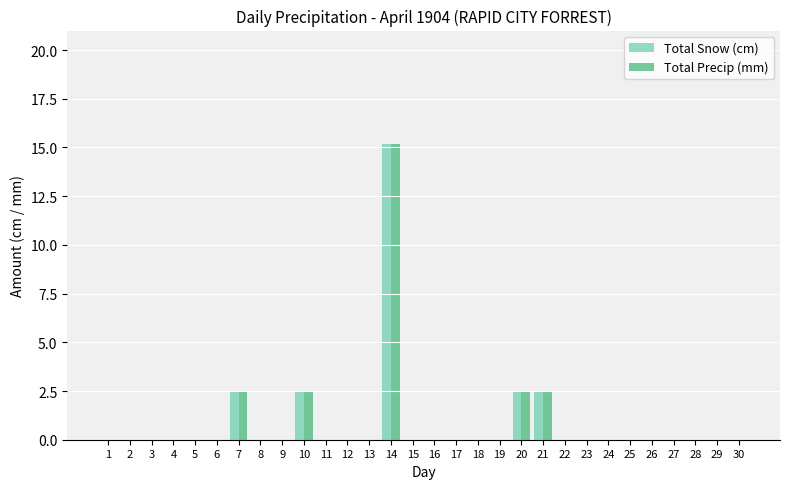

Count the number of categories in the chart.

30